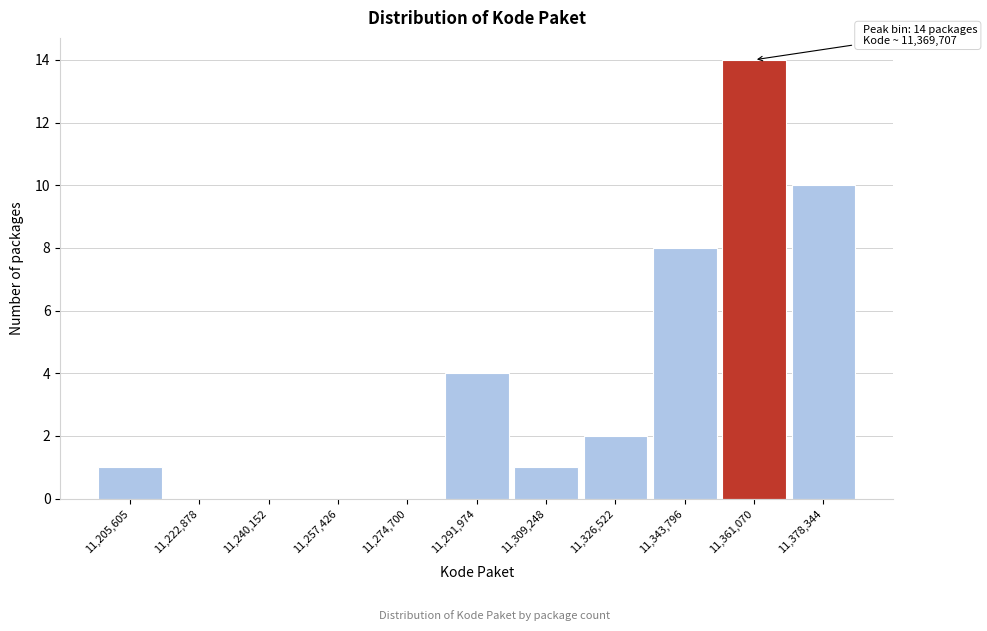

Reading left to right, transcribe all the data shown in this chart.

11,205,605=1	11,222,878=0	11,240,152=0	11,257,426=0	11,274,700=0	11,291,974=4	11,309,248=1	11,326,522=2	11,343,796=8	11,361,070=14	11,378,344=10